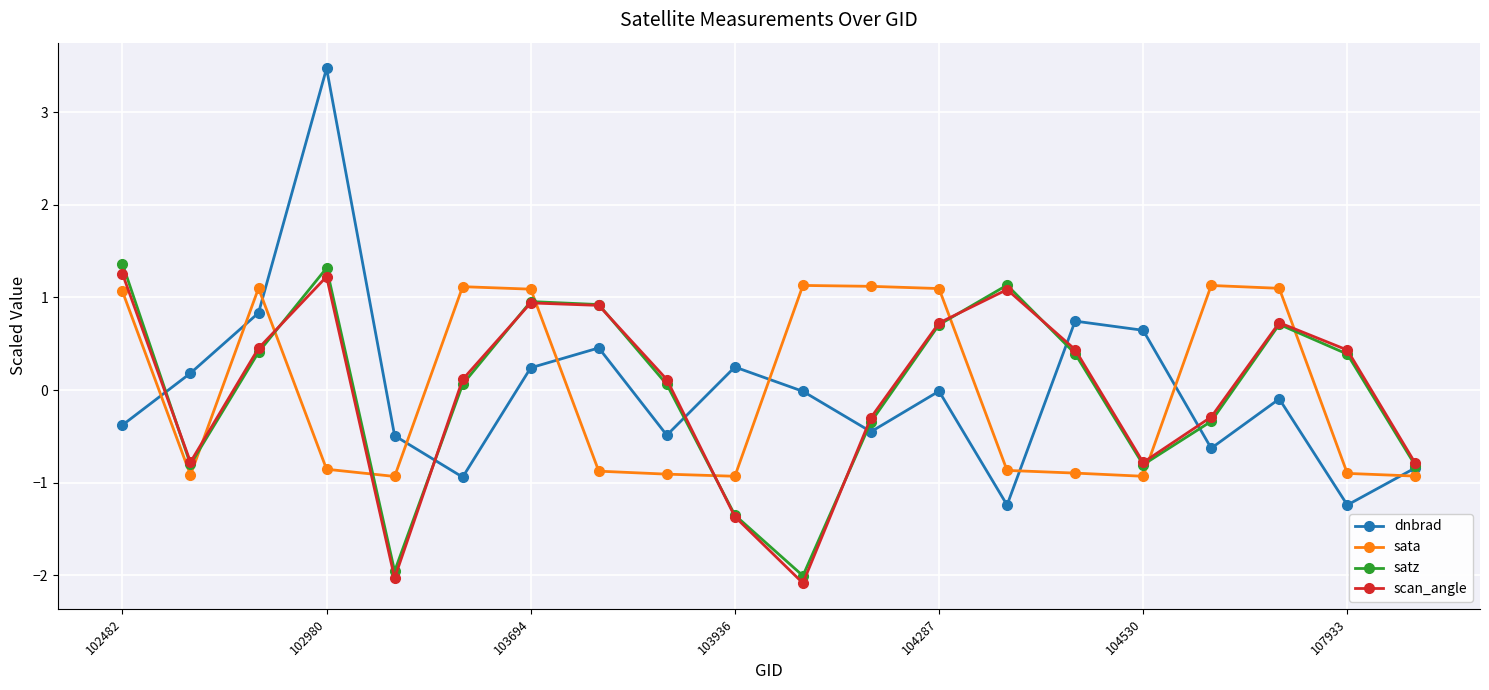

What is the value of the dnbrad point at the 6th from the left?

-0.9